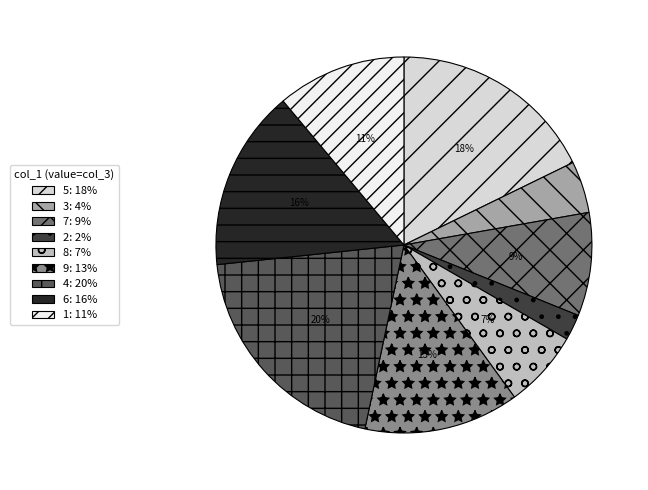

Between 3: 4% and 4: 20%, which is larger?

4: 20%